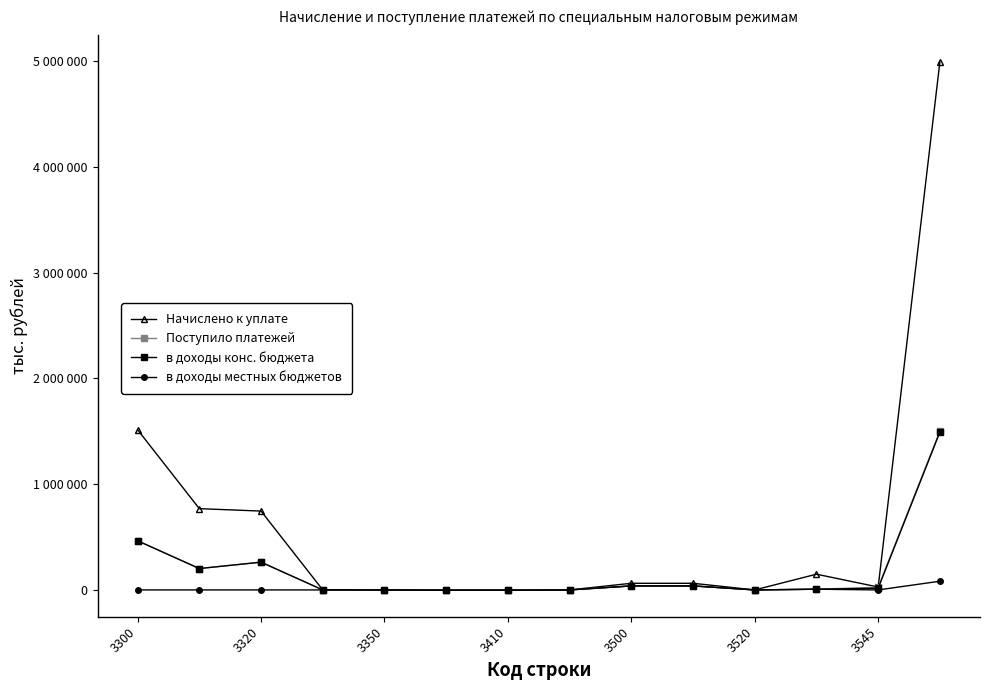

True or false: в доходы местных бюджетов and Начислено к уплате cross at least once.

True